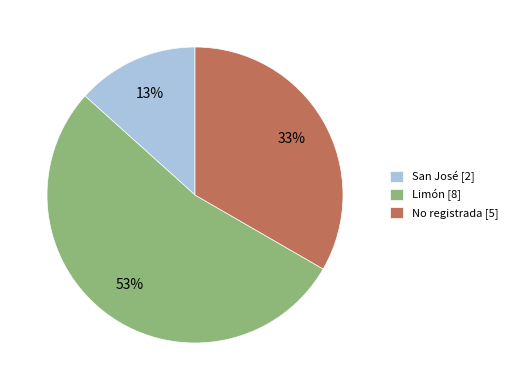

To the nearest percent, what is the average slice percentage?

33%